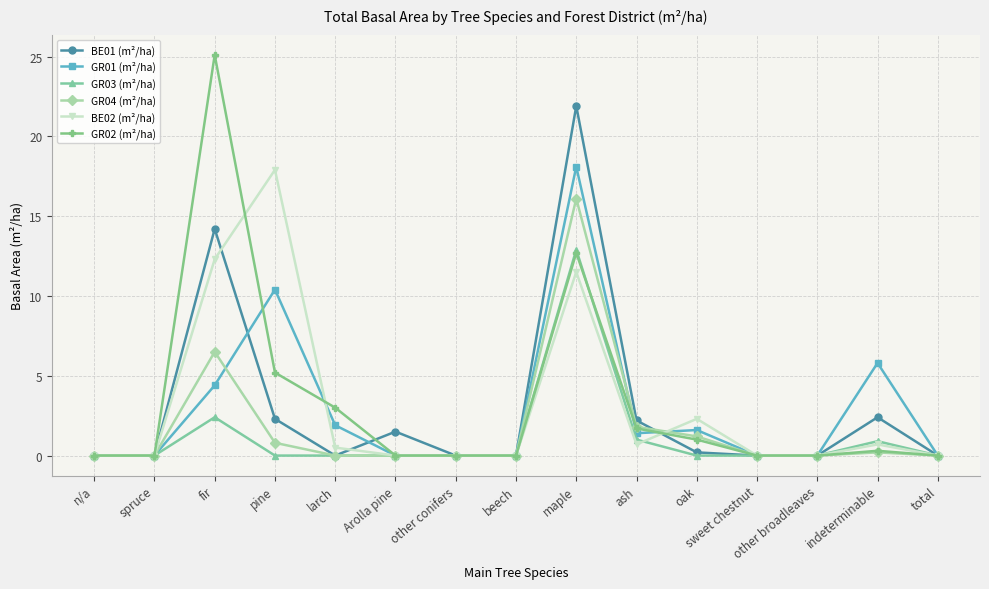

What is the total value across all series at fir?

64.9